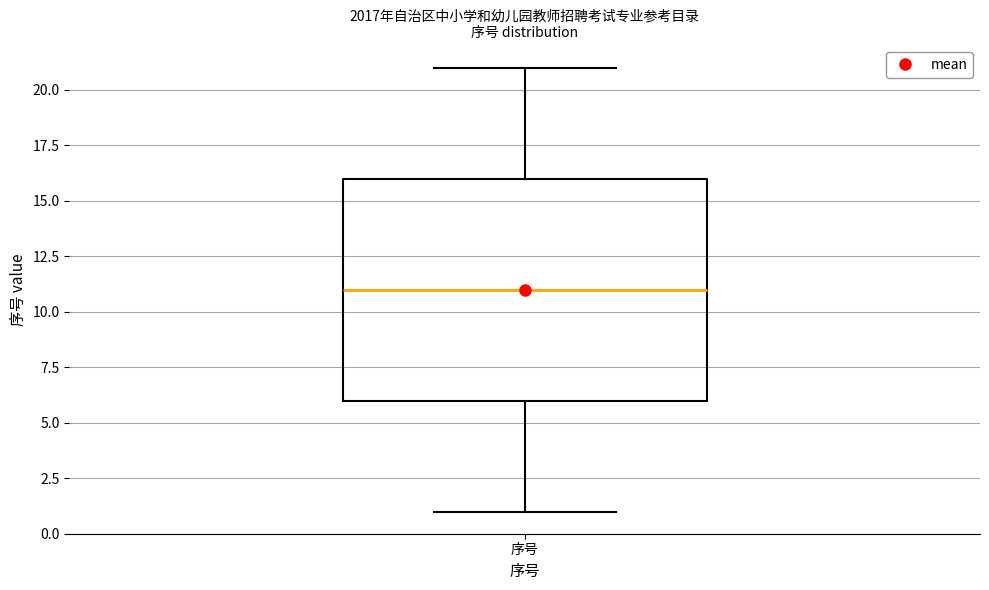

Transcribe this box plot: give where the median line is, the range the box spans, and where the two whiskers end, as read against the y-axis. The values are not printed on the chart, so give them approximately, as read against the axis.

median 11, box 6 to 16, whiskers 1 to 21